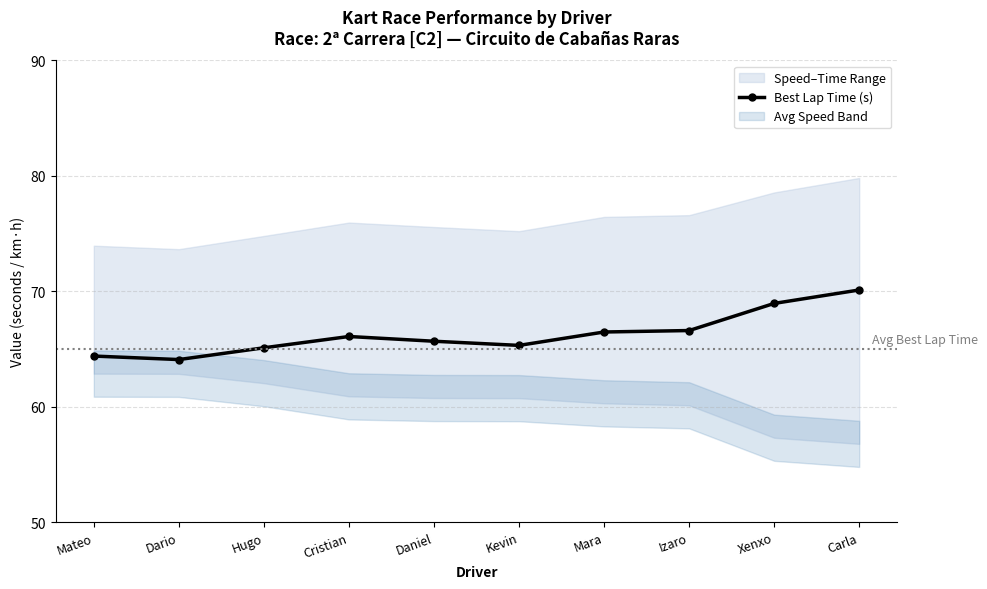

Reading right to left, what are all the values shown in this chart?

Carla=70.1	Xenxo=68.9	Izaro=66.6	Mara=66.5	Kevin=65.3	Daniel=65.7	Cristian=66.1	Hugo=65.1	Dario=64.1	Mateo=64.4